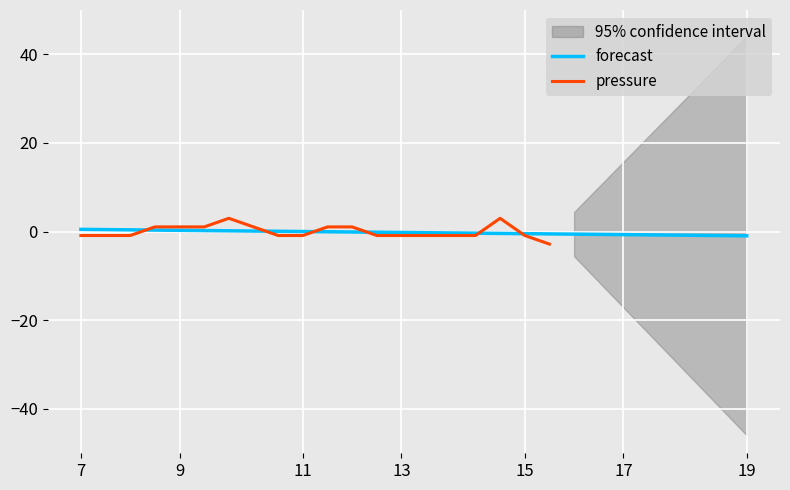

Is this an area chart (filled region under the line)?

No